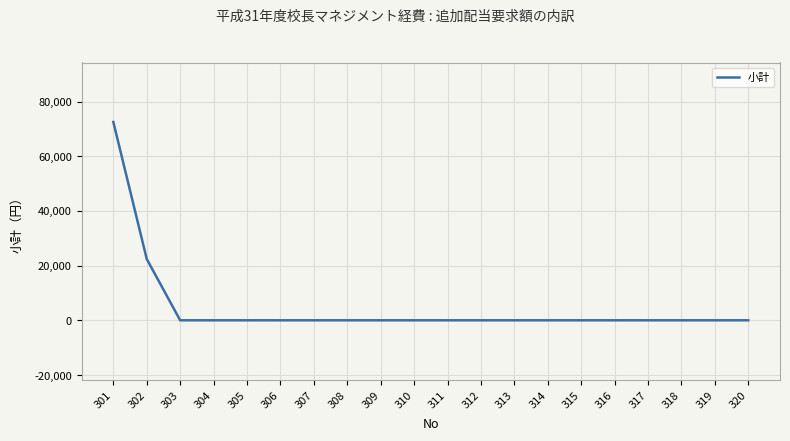

What is the change in value from 302 to 311?

-22418